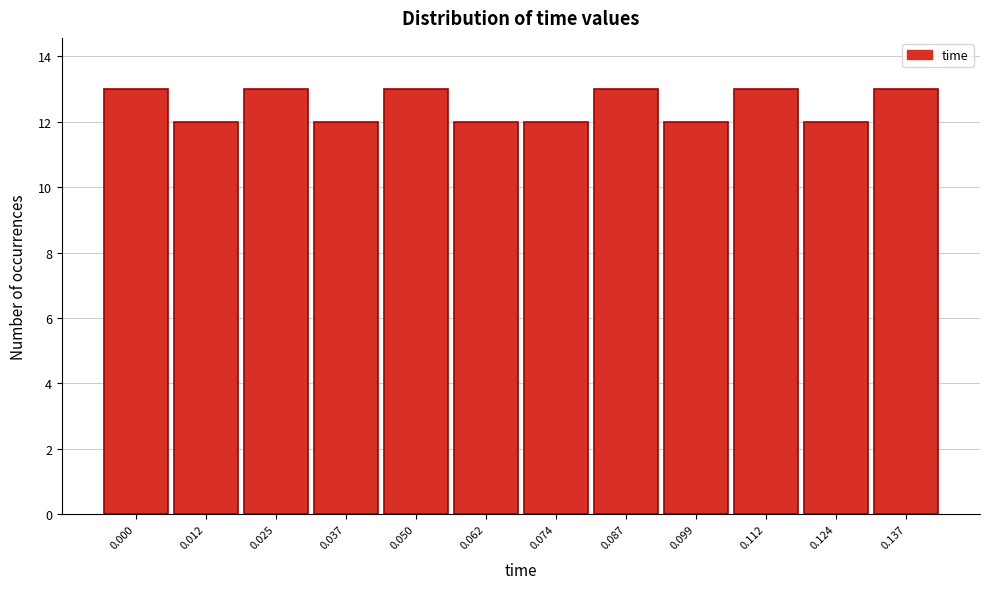

Reading left to right, list all the values displayed in this chart.

0.000=13	0.012=12	0.025=13	0.037=12	0.050=13	0.062=12	0.074=12	0.087=13	0.099=12	0.112=13	0.124=12	0.137=13